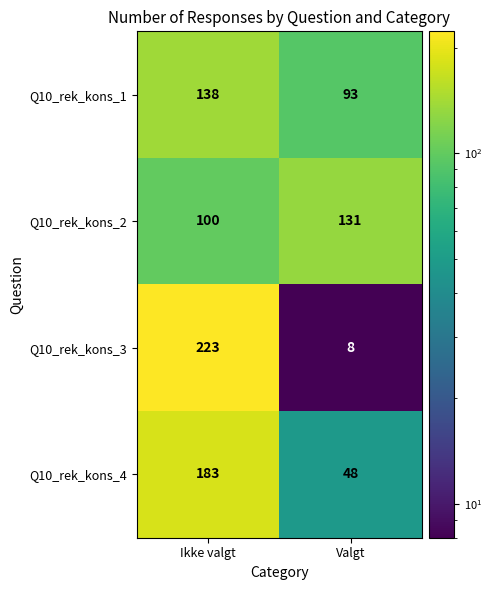

The Q10_rek_kons_2 series shows 177 at Ikke valgt. True or false?

False